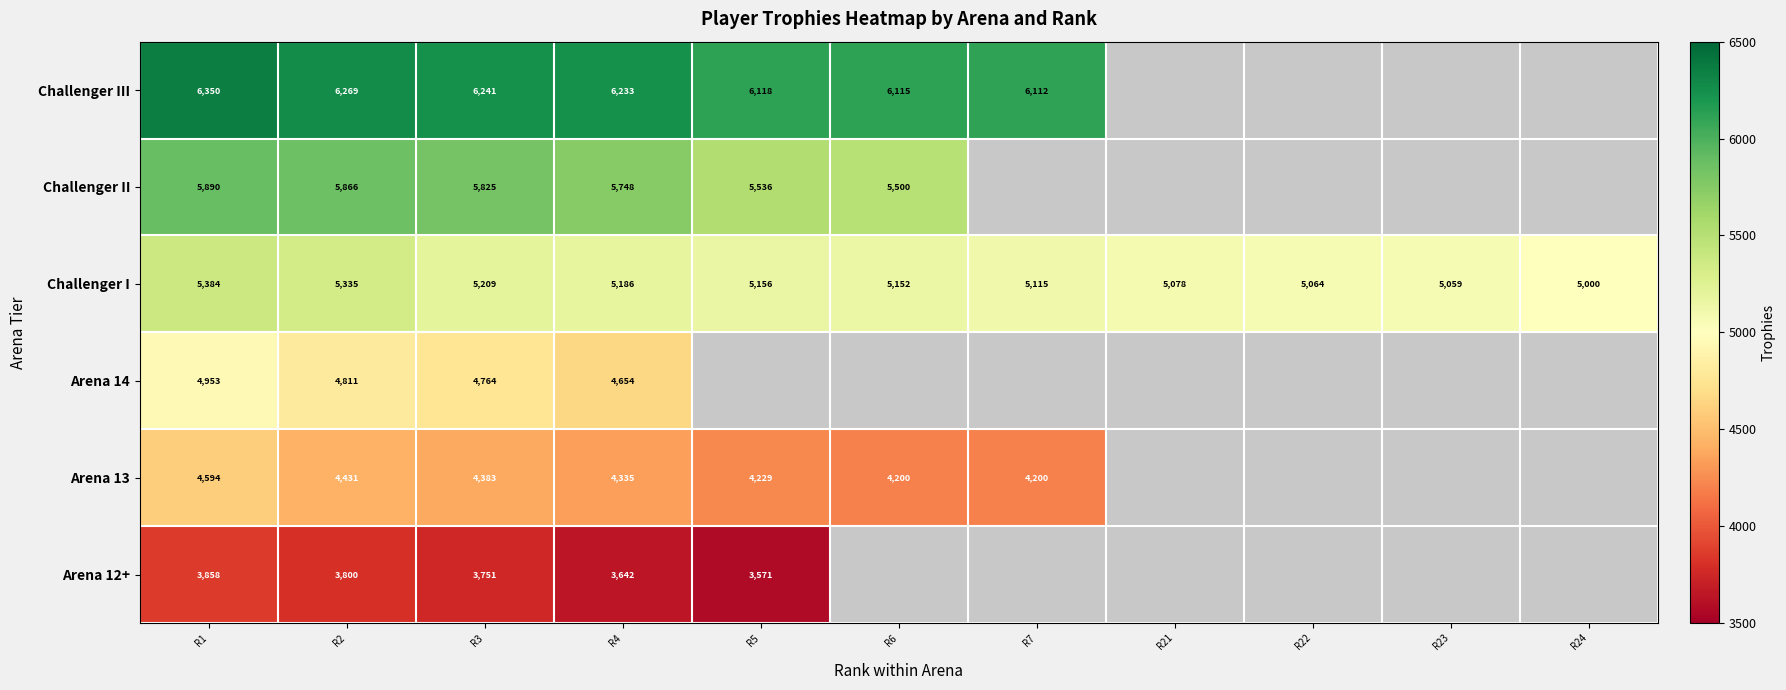

The value of Challenger II at R6 is 8547. True or false?

False